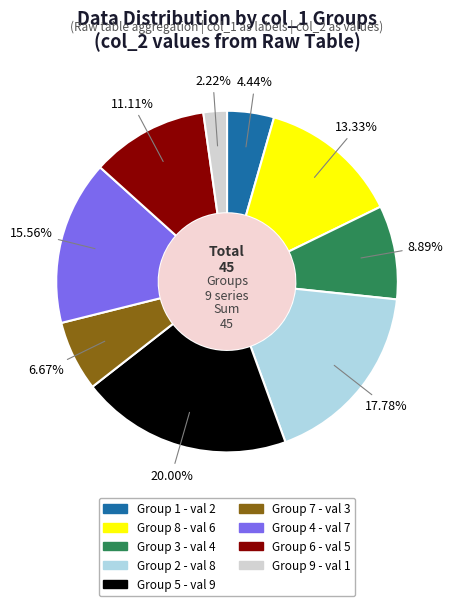

Is there any slice that represents more than half of the pie?

No